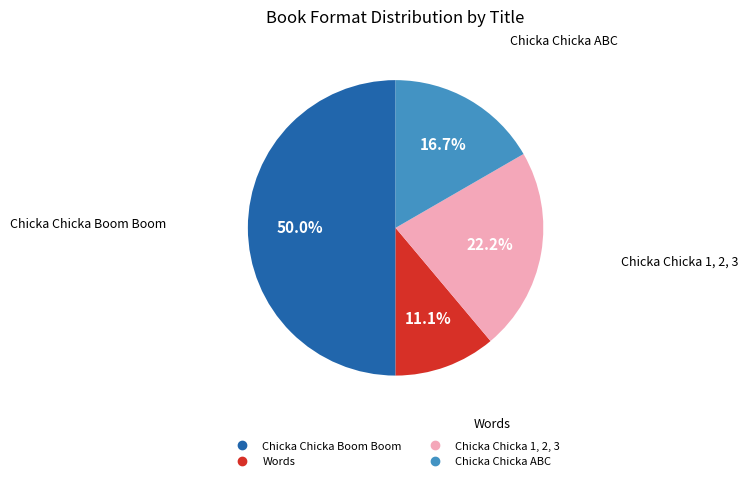

Combined, what portion of the pie is Chicka Chicka Boom Boom and Words?

61.1%